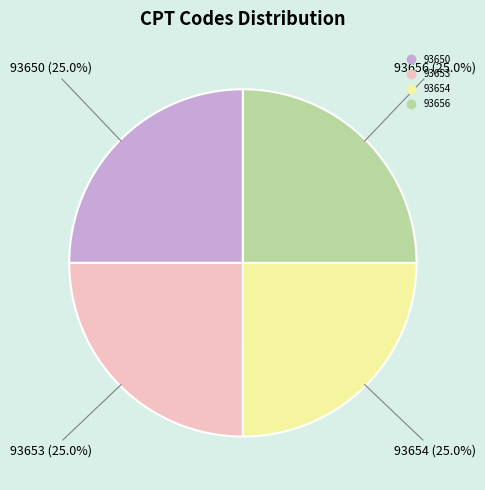

To the nearest percent, what portion does 93656 represent?

25%